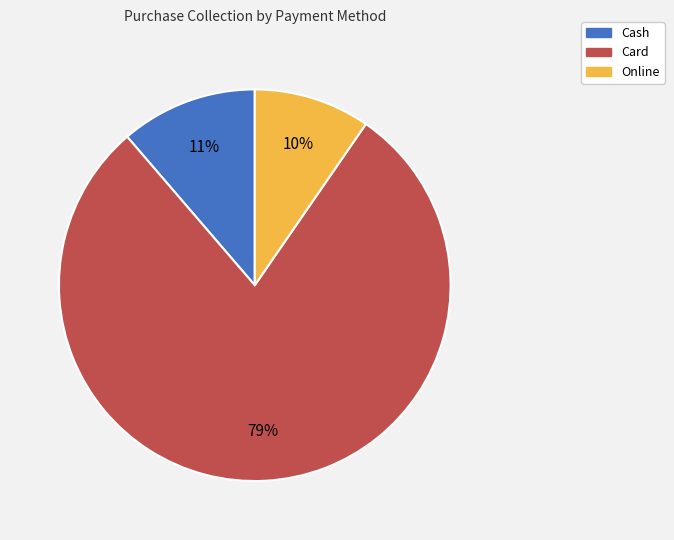

What is the smallest slice in the pie chart?

Online